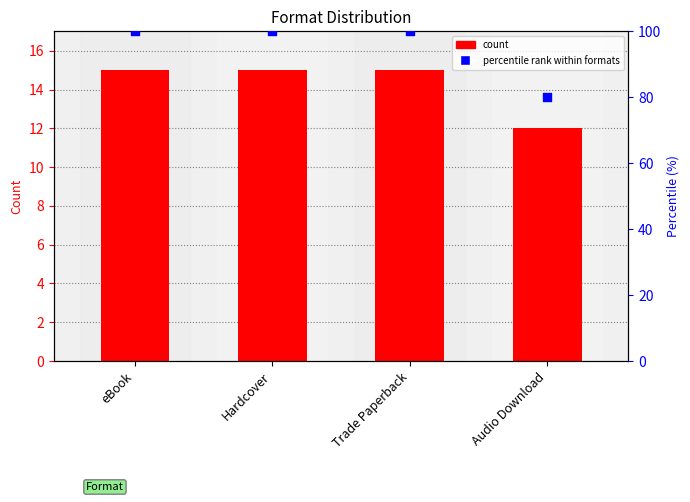

At which category is the sum across all series the highest?

eBook